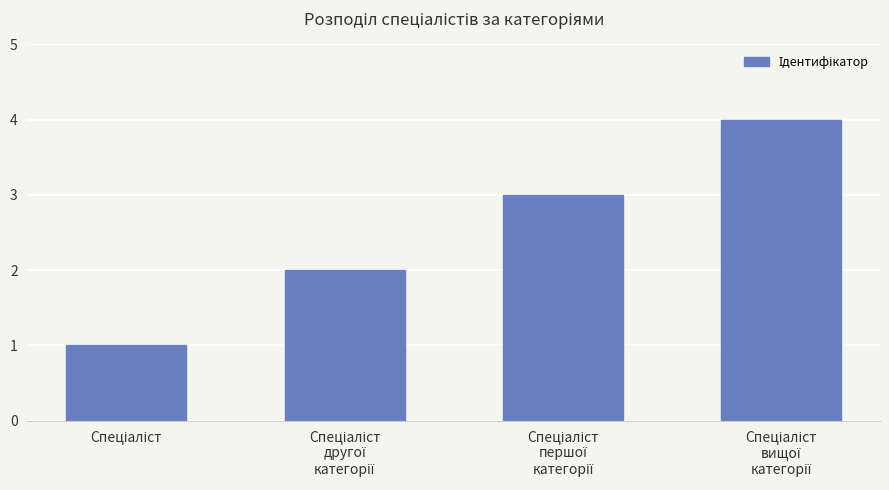

What is the maximum value shown in the chart?

4